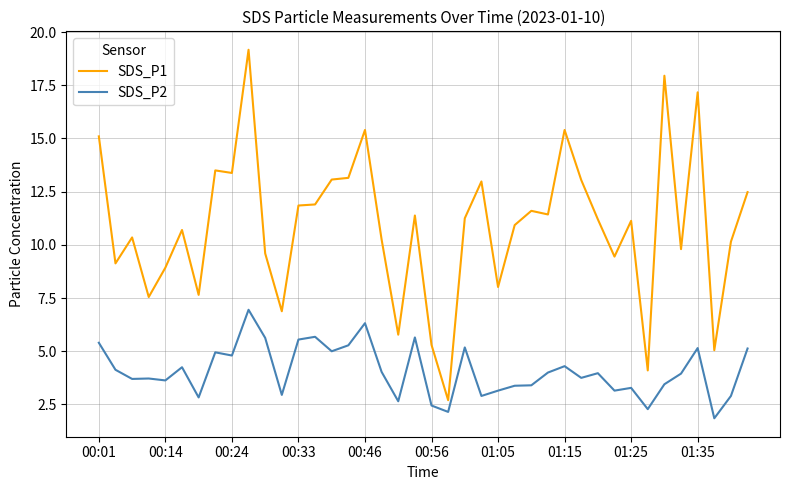

How many distinct data groups are displayed?

2